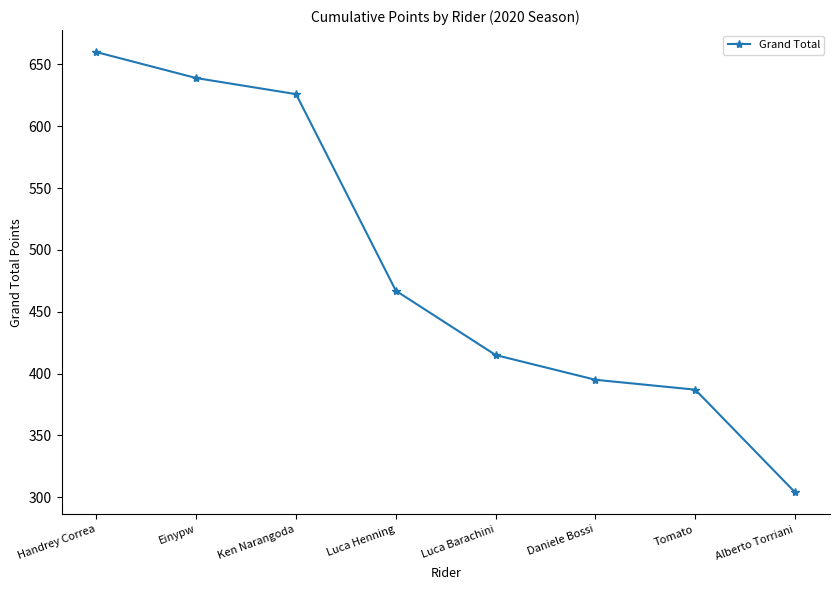

Where does the data first go above 467?

Handrey Correa